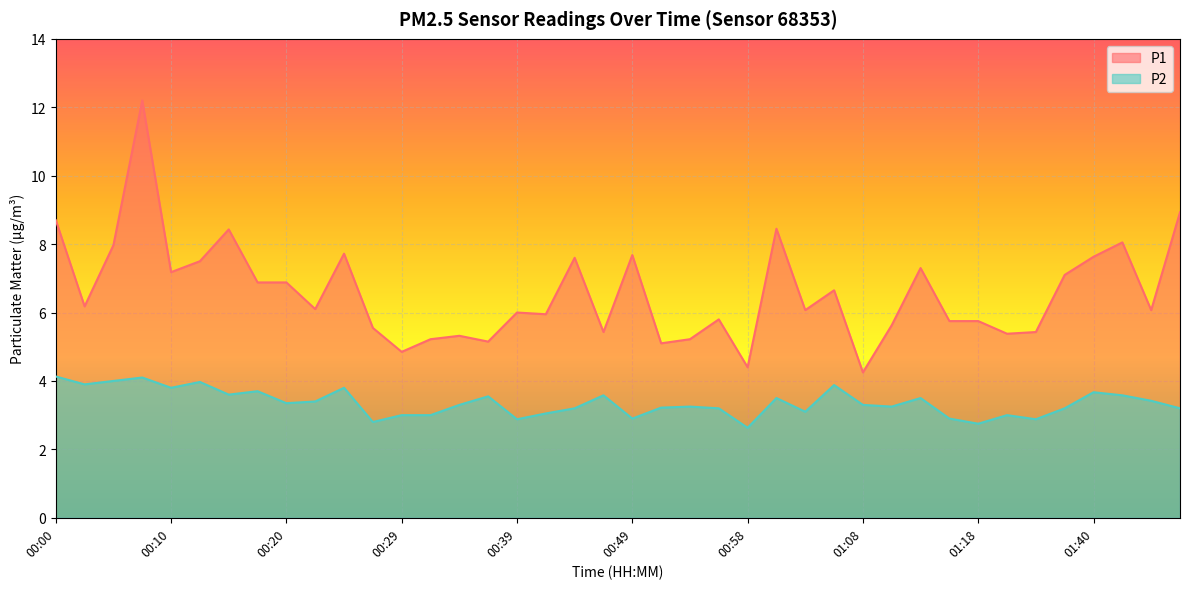

Reading left to right, what are all the values shown in this chart?

P1: 00:00=8.7	00:02=6.2	00:05=8.0	00:07=12.2	00:10=7.2	00:12=7.5	00:15=8.4	00:17=6.9	00:20=6.9	00:22=6.1	00:24=7.7	00:27=5.5	00:29=4.8	00:32=5.2	00:34=5.3	00:37=5.2	00:39=6.0	00:41=6.0	00:44=7.6	00:46=5.4	00:49=7.7	00:51=5.1	00:54=5.2	00:56=5.8	00:58=4.4	01:01=8.4	01:03=6.1	01:06=6.7	01:08=4.2	01:11=5.6	01:13=7.3	01:16=5.8	01:18=5.8	01:26=5.4	01:35=5.4	01:37=7.1	01:40=7.6	01:43=8.1	01:45=6.1	01:48=8.9
P2: 00:00=4.1	00:02=3.9	00:05=4.0	00:07=4.1	00:10=3.8	00:12=4.0	00:15=3.6	00:17=3.7	00:20=3.4	00:22=3.4	00:24=3.8	00:27=2.8	00:29=3.0	00:32=3.0	00:34=3.3	00:37=3.5	00:39=2.9	00:41=3.0	00:44=3.2	00:46=3.6	00:49=2.9	00:51=3.2	00:54=3.2	00:56=3.2	00:58=2.6	01:01=3.5	01:03=3.1	01:06=3.9	01:08=3.3	01:11=3.2	01:13=3.5	01:16=2.9	01:18=2.8	01:26=3.0	01:35=2.9	01:37=3.2	01:40=3.7	01:43=3.6	01:45=3.4	01:48=3.2